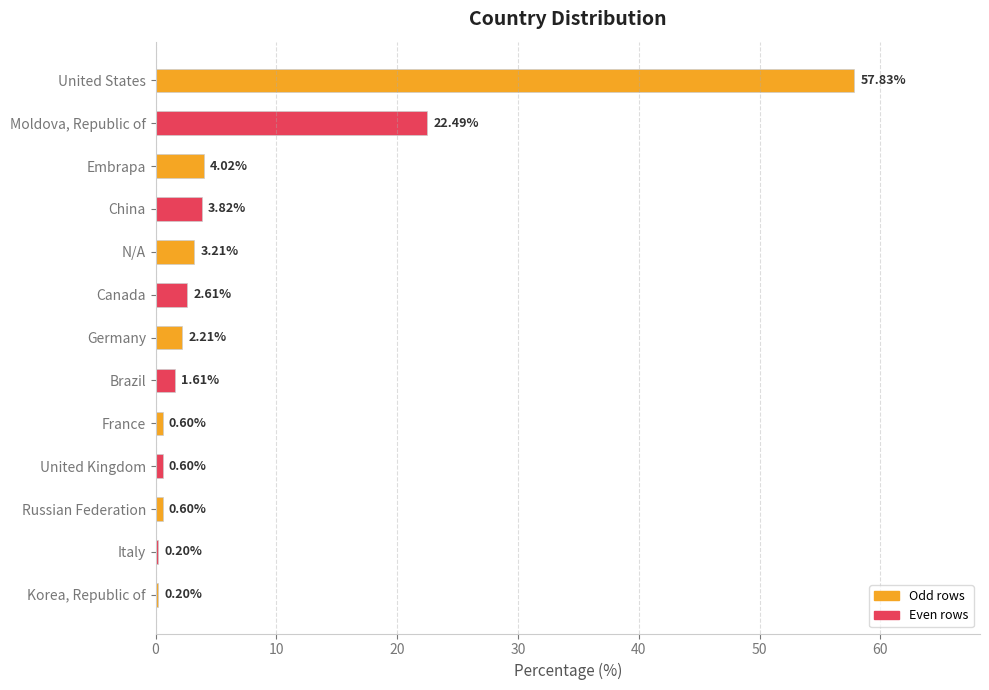

At which label is the value closest to 29?

Moldova, Republic of